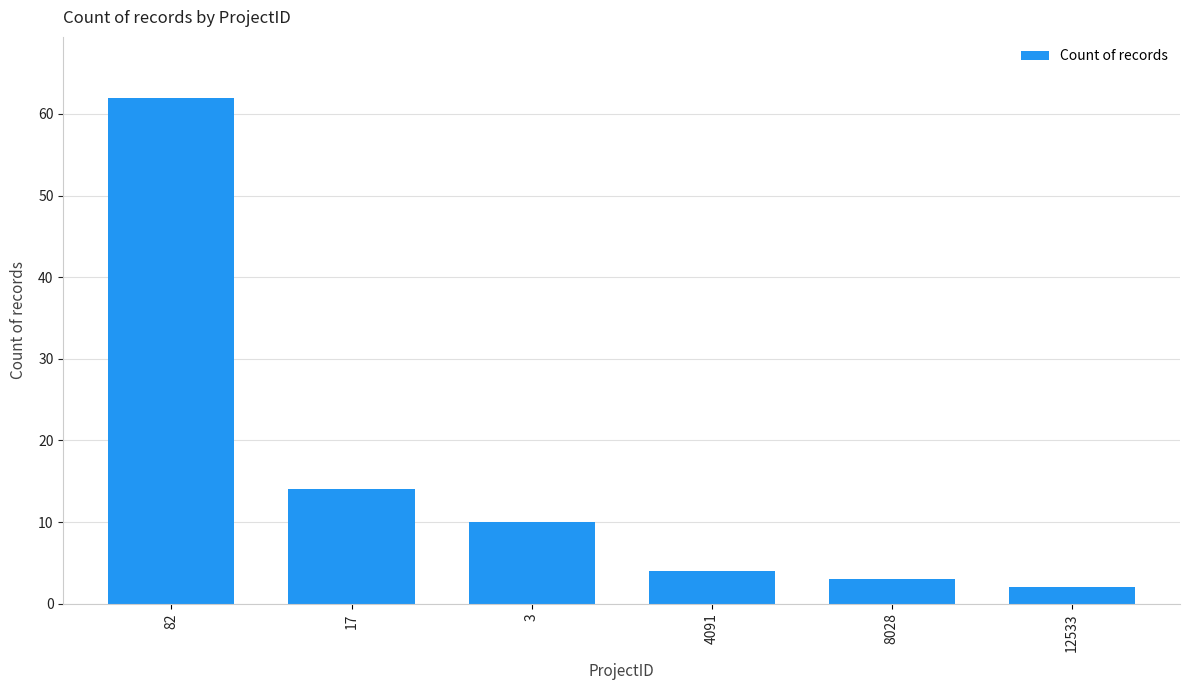

Between 12533 and 8028, which is larger?

8028